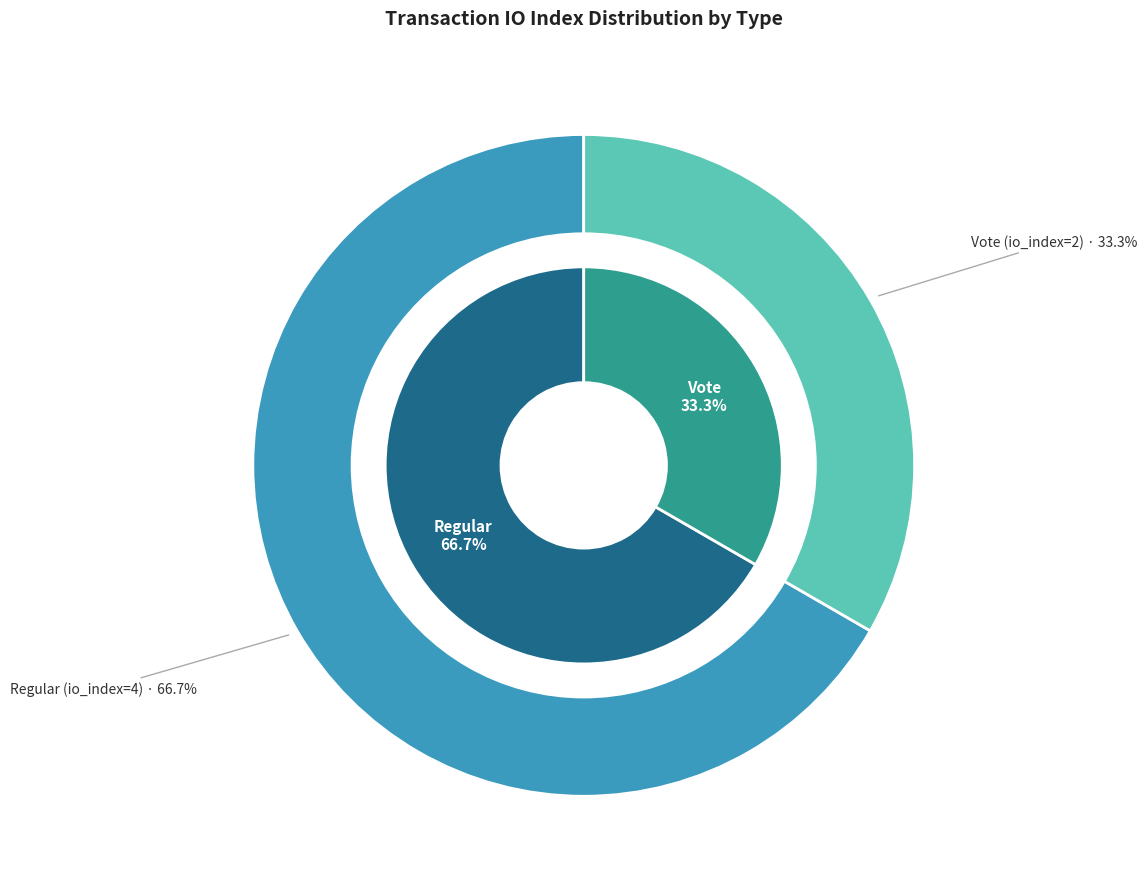

To the nearest percent, what percentage of the pie is Regular (io_index=4)?

67%